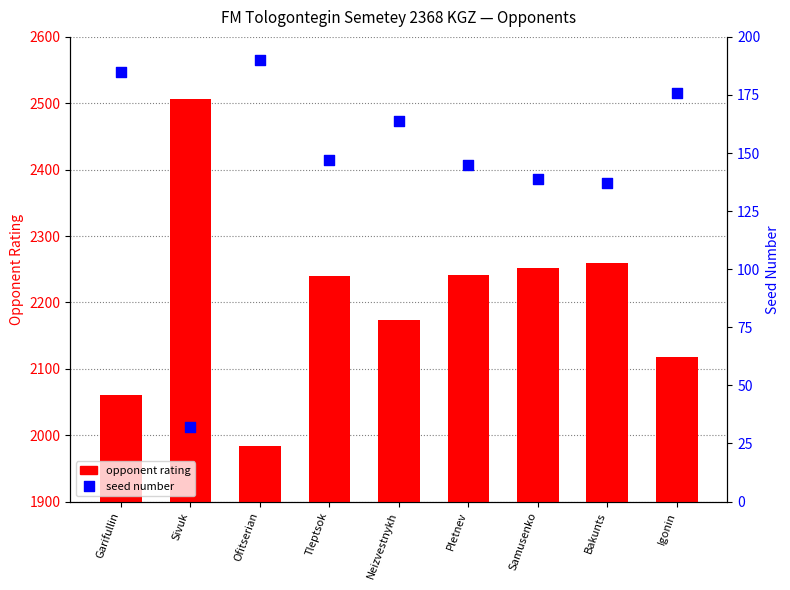

Which series contains the lowest Y value?

Seed Number